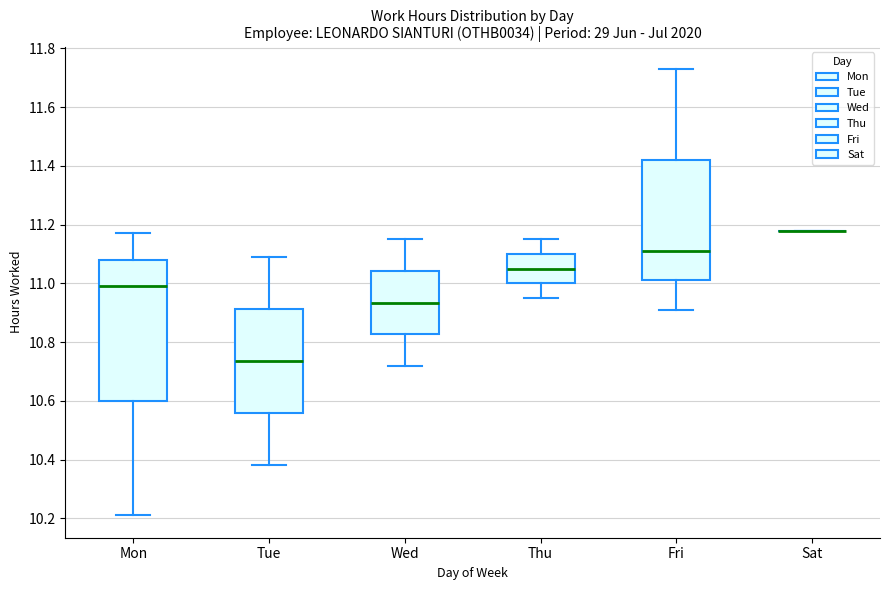

Reading left to right, read every box against the y-axis: the position of its median line, the range the box covers, and the ends of its whiskers. The values are not printed on the chart, so give them approximately, as read against the axis.

Mon: median 11.00, box 10.60 to 11.08, whiskers 10.22 to 11.18
Tue: median 10.74, box 10.56 to 10.92, whiskers 10.38 to 11.10
Wed: median 10.94, box 10.82 to 11.04, whiskers 10.72 to 11.16
Thu: median 11.06, box 11.00 to 11.10, whiskers 10.96 to 11.16
Fri: median 11.12, box 11.02 to 11.42, whiskers 10.92 to 11.74
Sat: box collapsed to a line at 11.18, whiskers 11.18 to 11.18